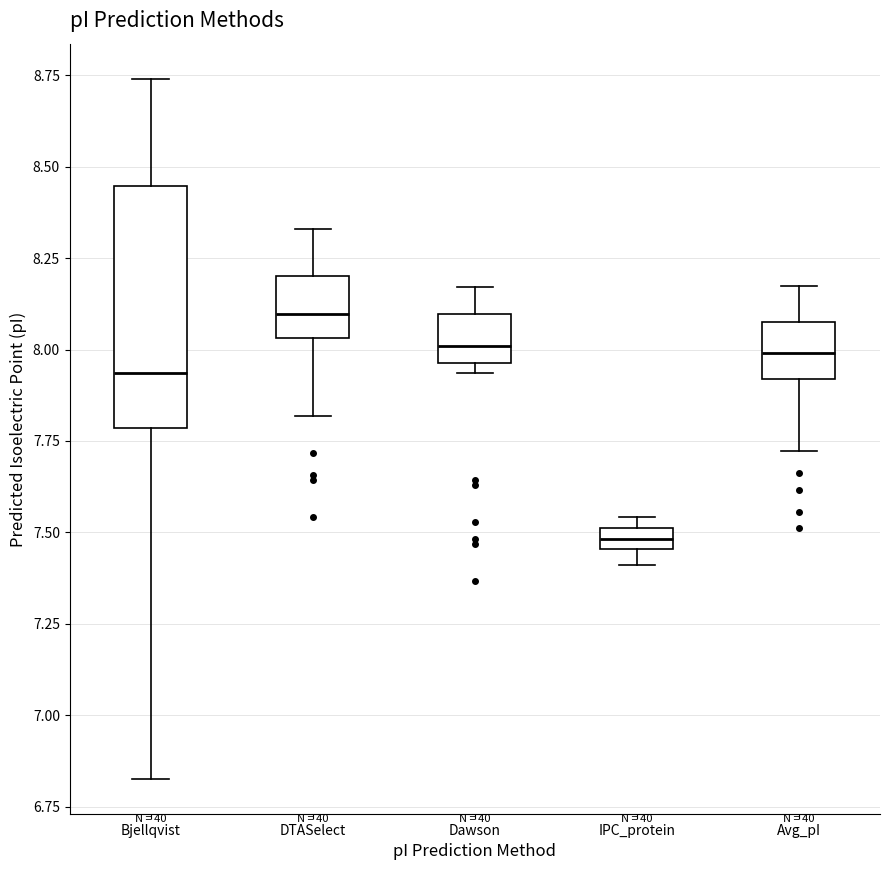

Which box's median line is the highest?

DTASelect